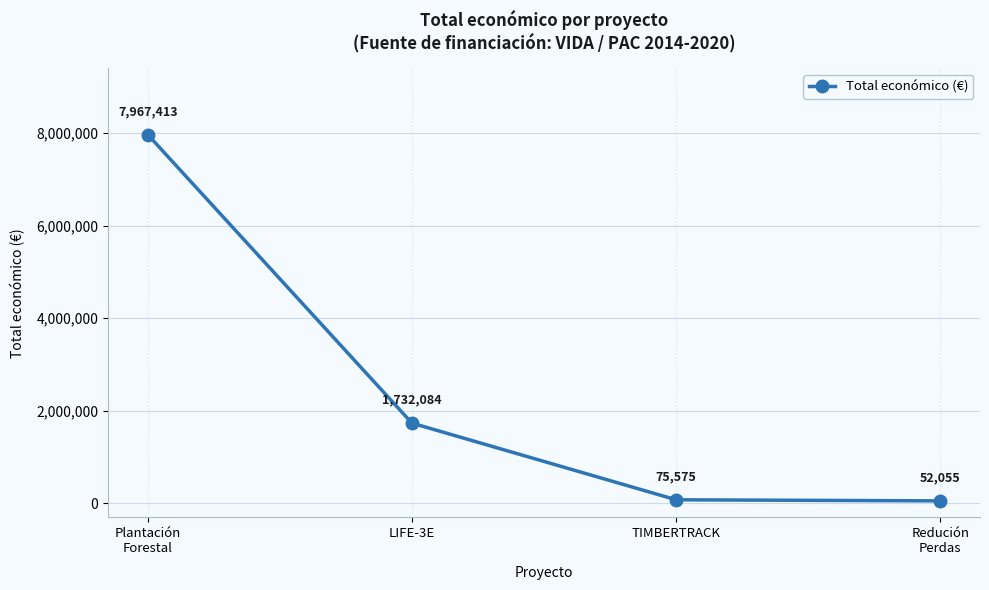

What is the value of the 4th point from the left?

52055